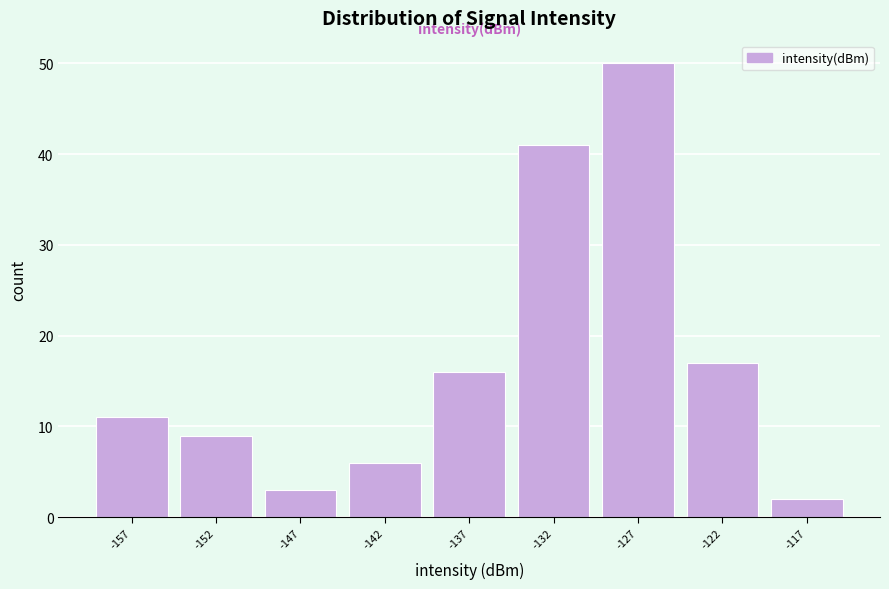

Reading left to right, transcribe all the data shown in this chart.

-157=11	-152=9	-147=3	-142=6	-137=16	-132=41	-127=50	-122=17	-117=2